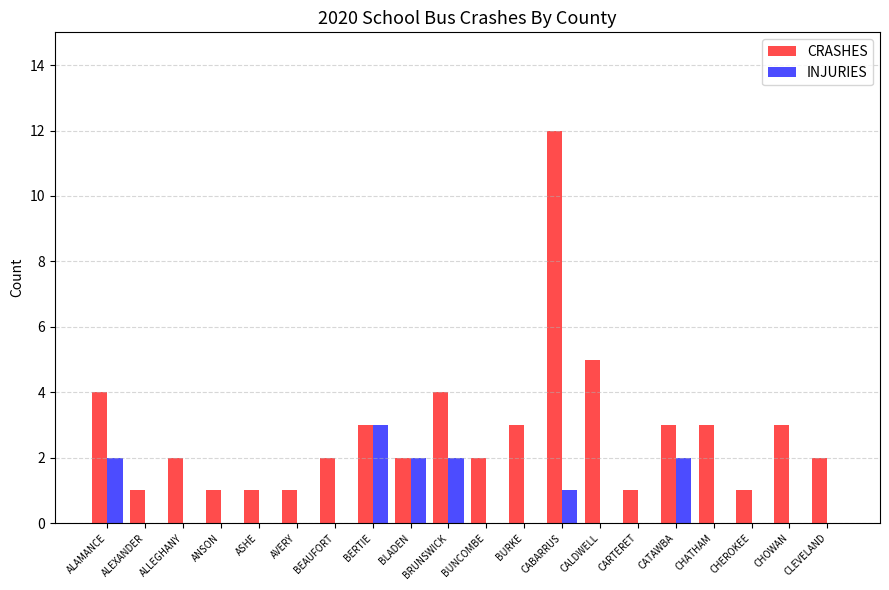

What is the sum of the INJURIES values at BERTIE and ALLEGHANY?

3